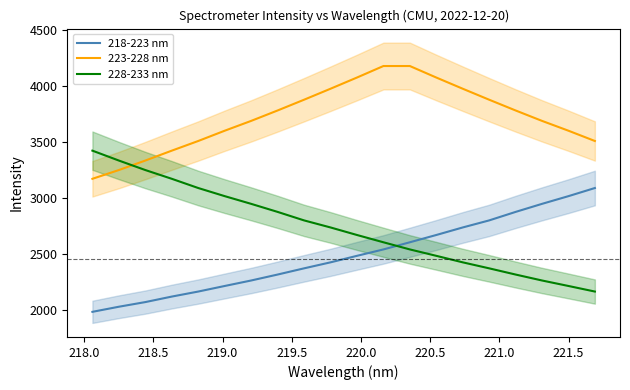

What is the maximum value for 223-228 nm?

4180.6